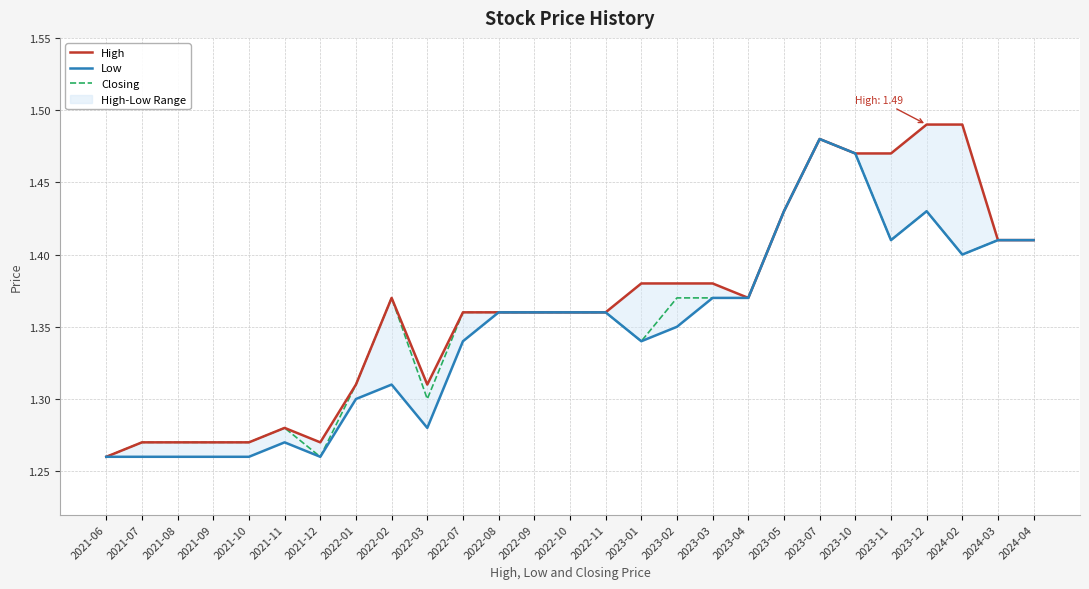

What is the label of the 17th point from the right?

2022-07